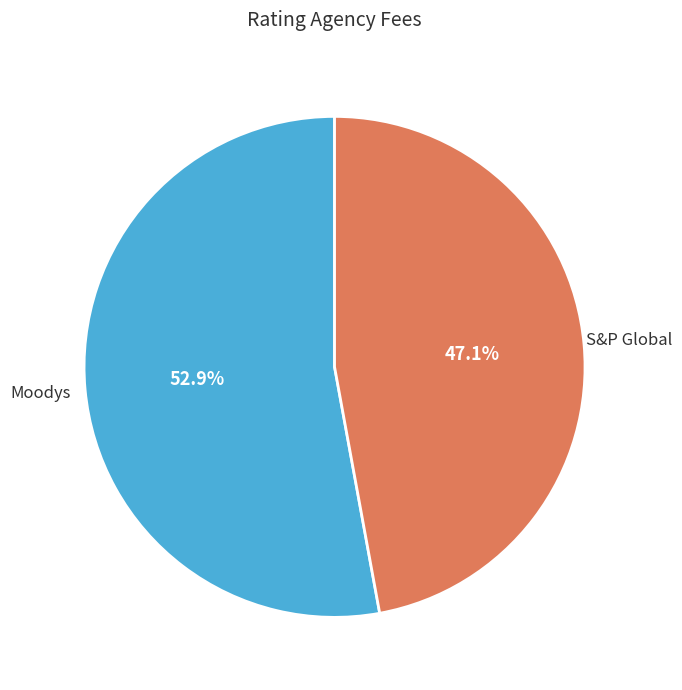

True or false: Moodys accounts for 46% of the total.

False